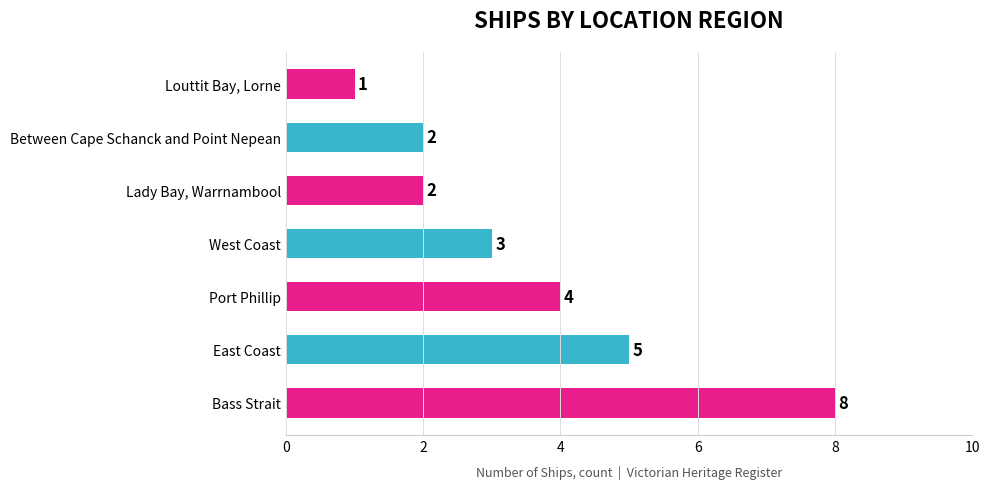

What is the maximum value shown in the chart?

8